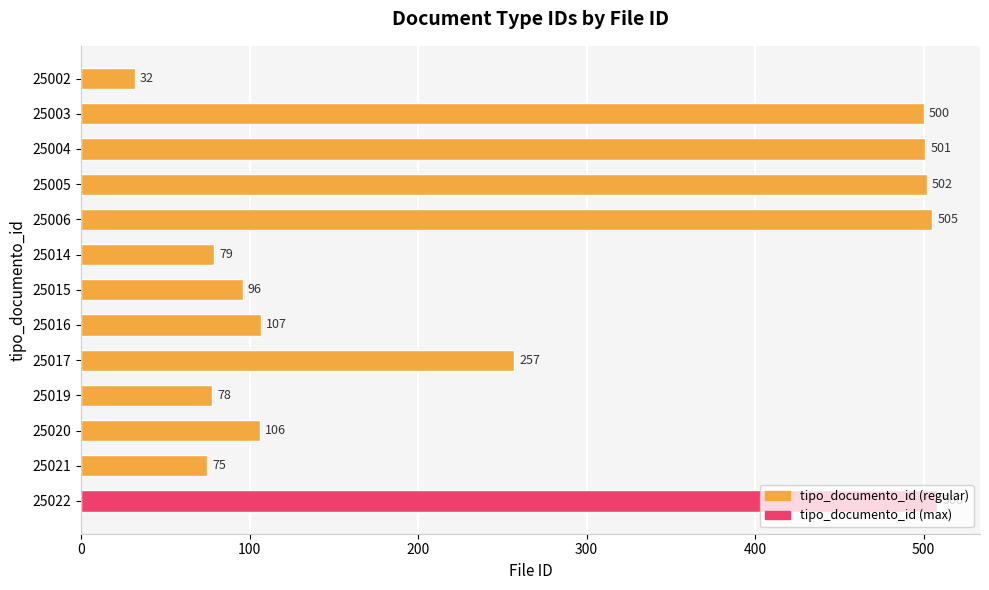

Which category has the lowest value across all series?

25002